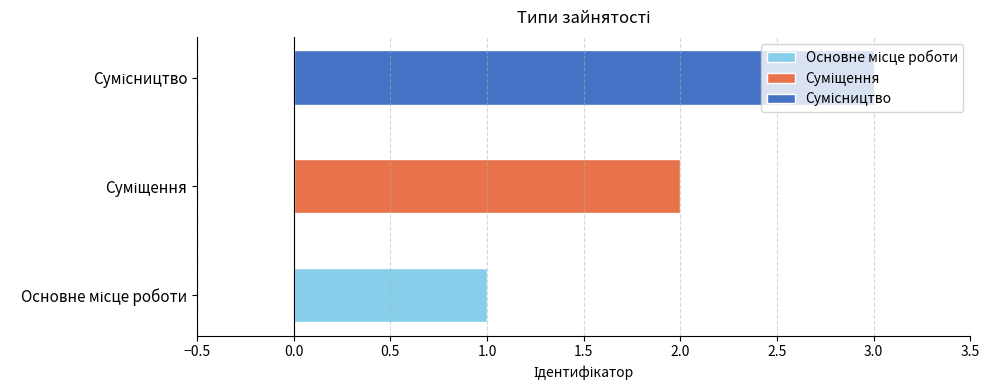

What is the sum of all values?

6